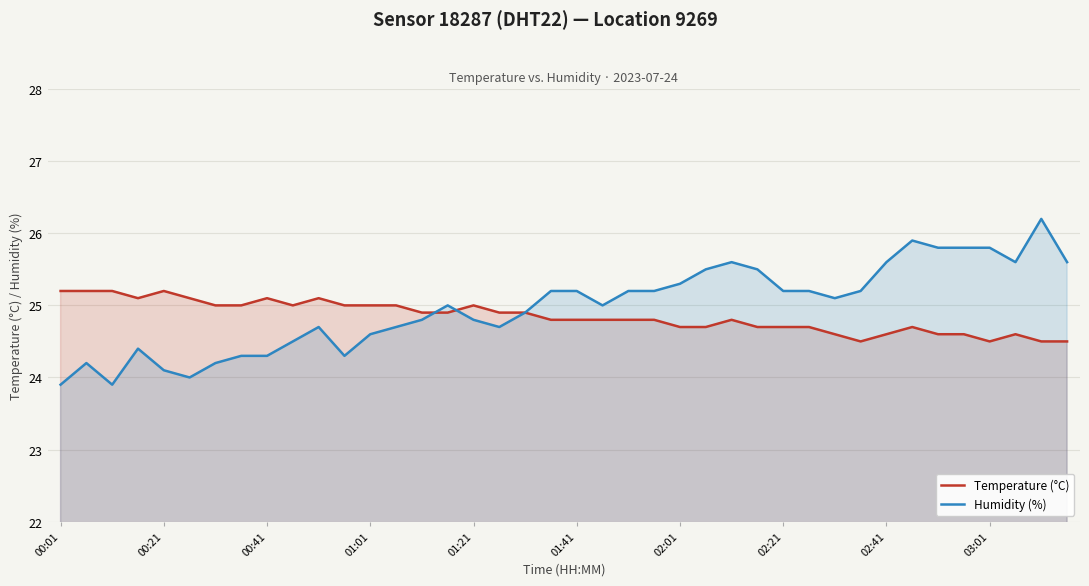

What is the difference between the maximum and second lowest values in the Humidity (%) series?

2.3